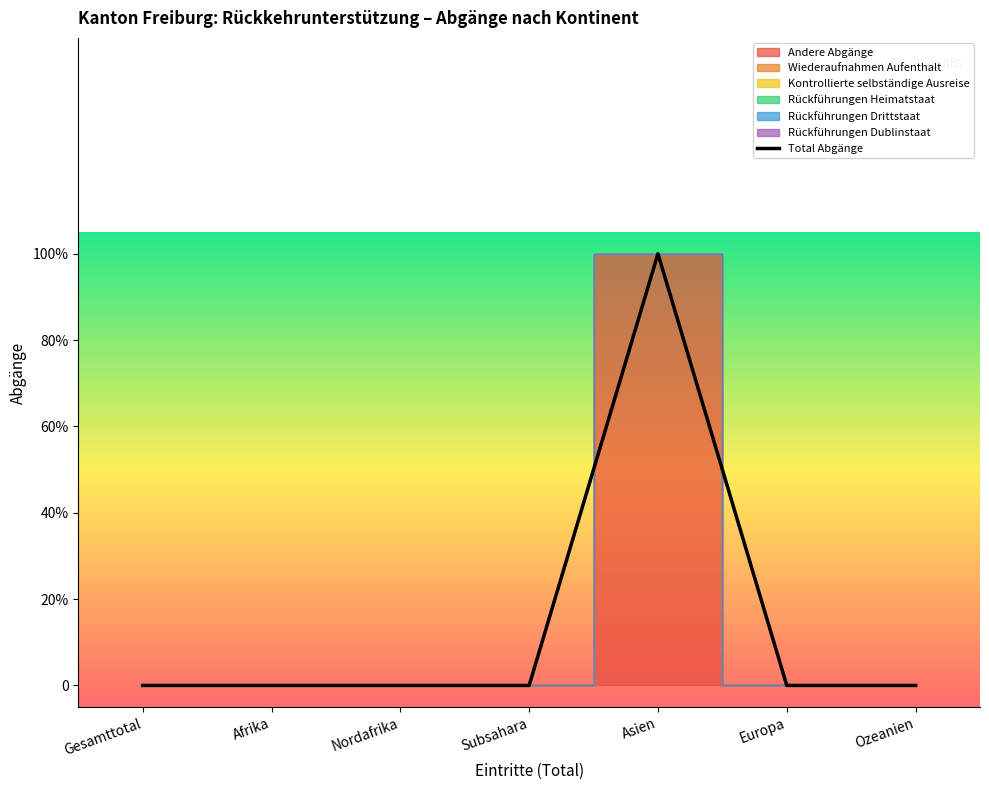

The chart shows a value of 1 at Asien. True or false?

True